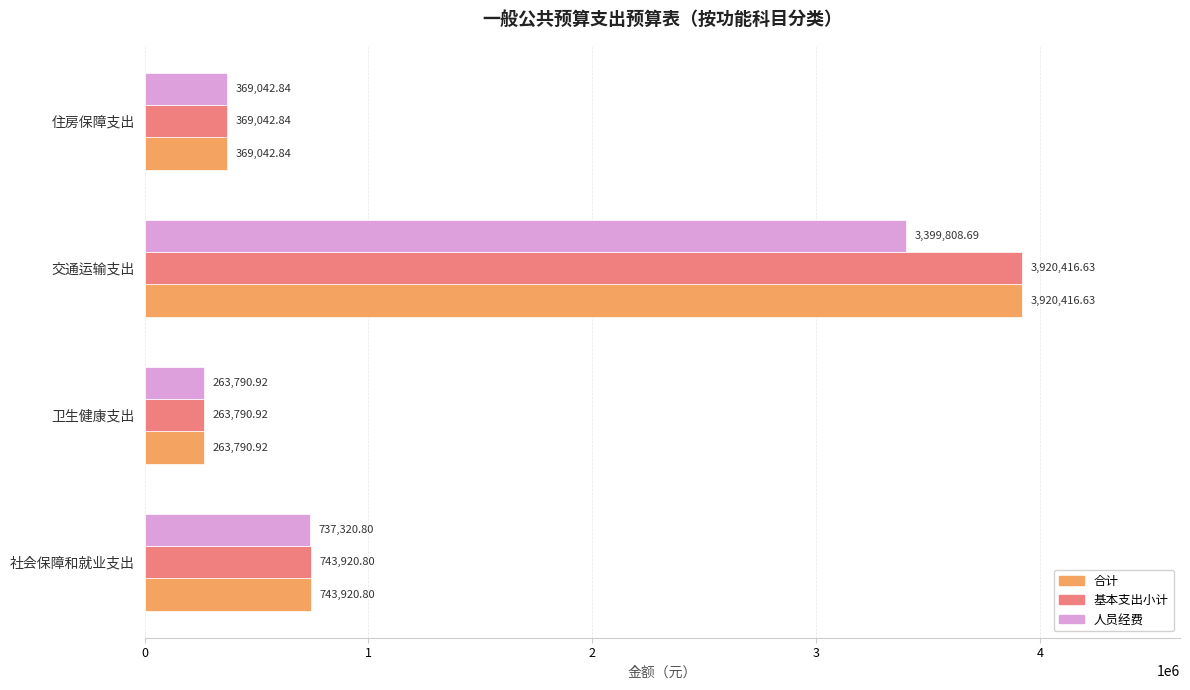

What is the difference between the second highest and minimum values in the 基本支出小计 series?

480129.9